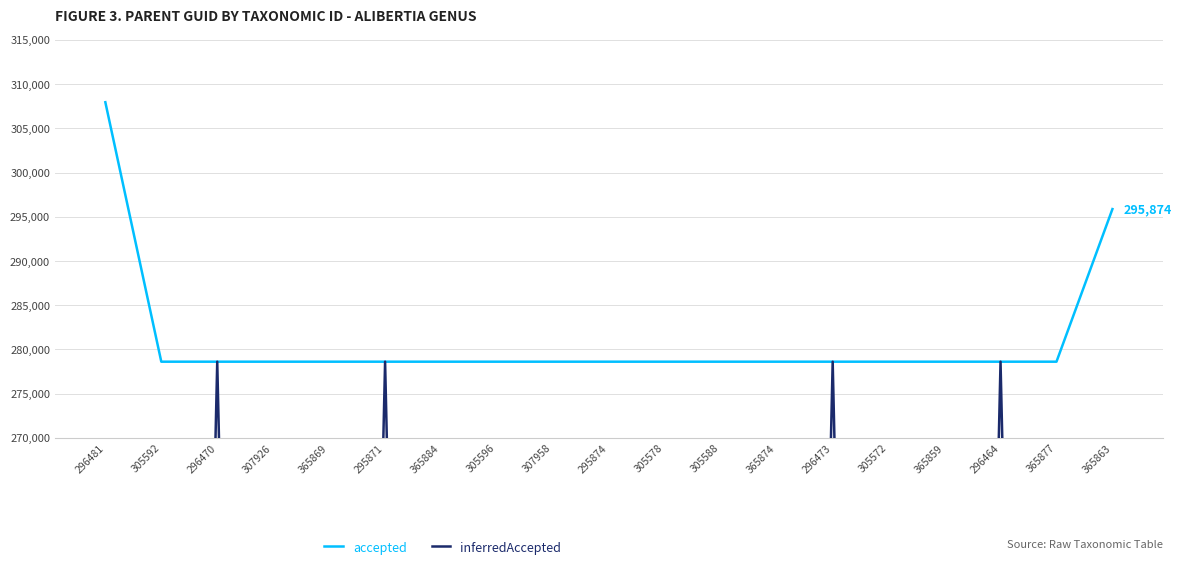

What are all the series names shown in the legend?

accepted, inferredAccepted